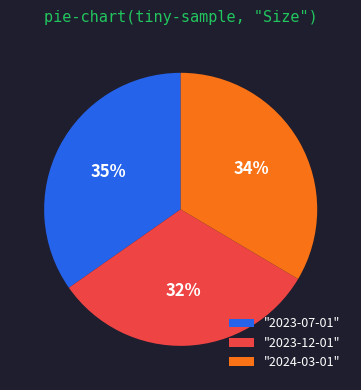

Do "2023-07-01" and "2023-12-01" together represent more than half of the pie?

Yes